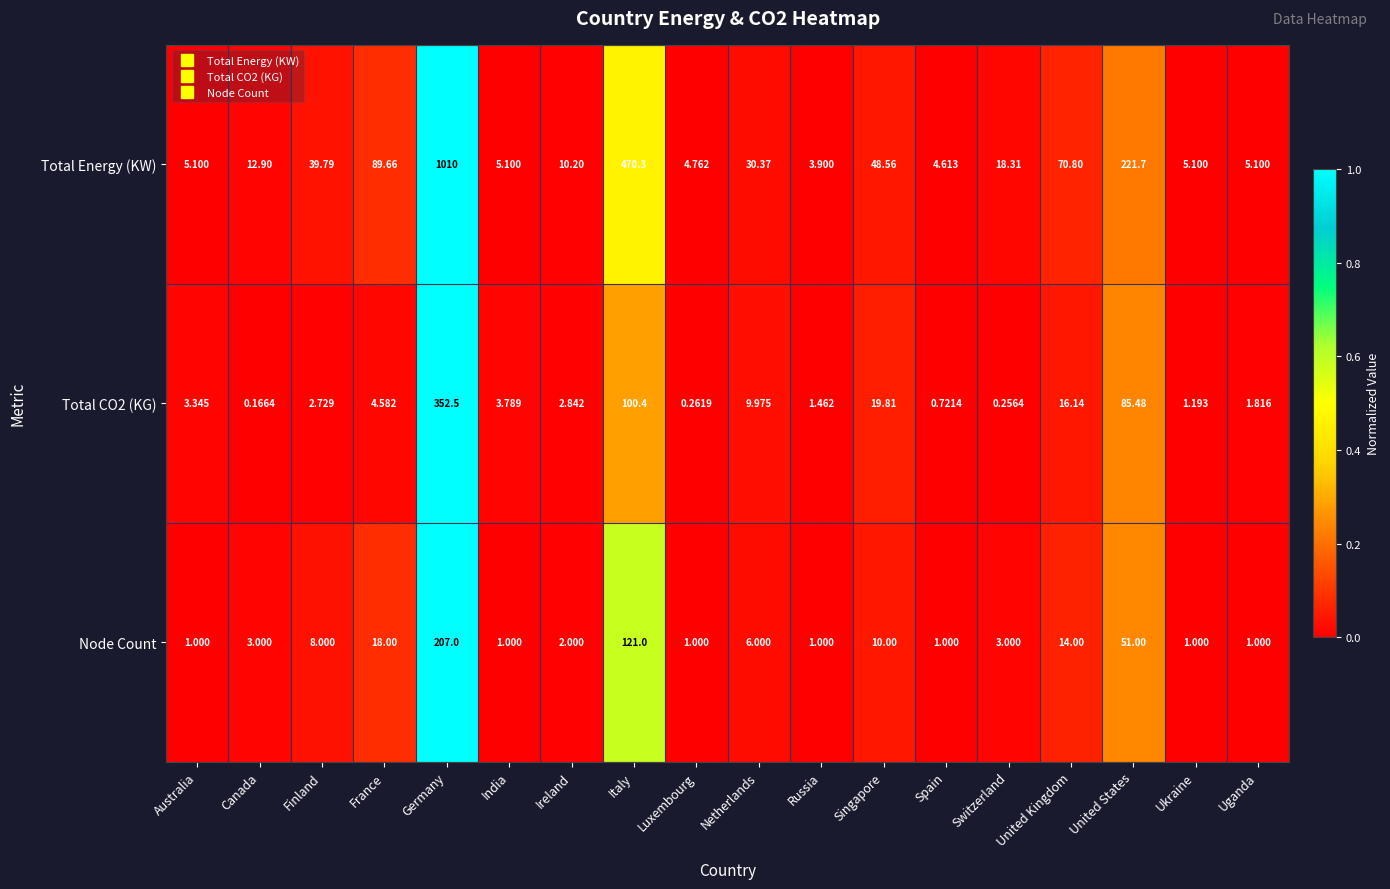

Is the value of Node Count at France greater than the value of Total CO2 (KG) at Ireland?

Yes